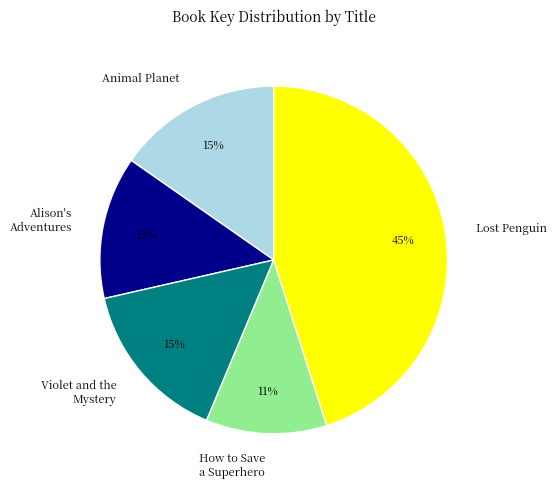

Which slice is the largest?

Lost Penguin